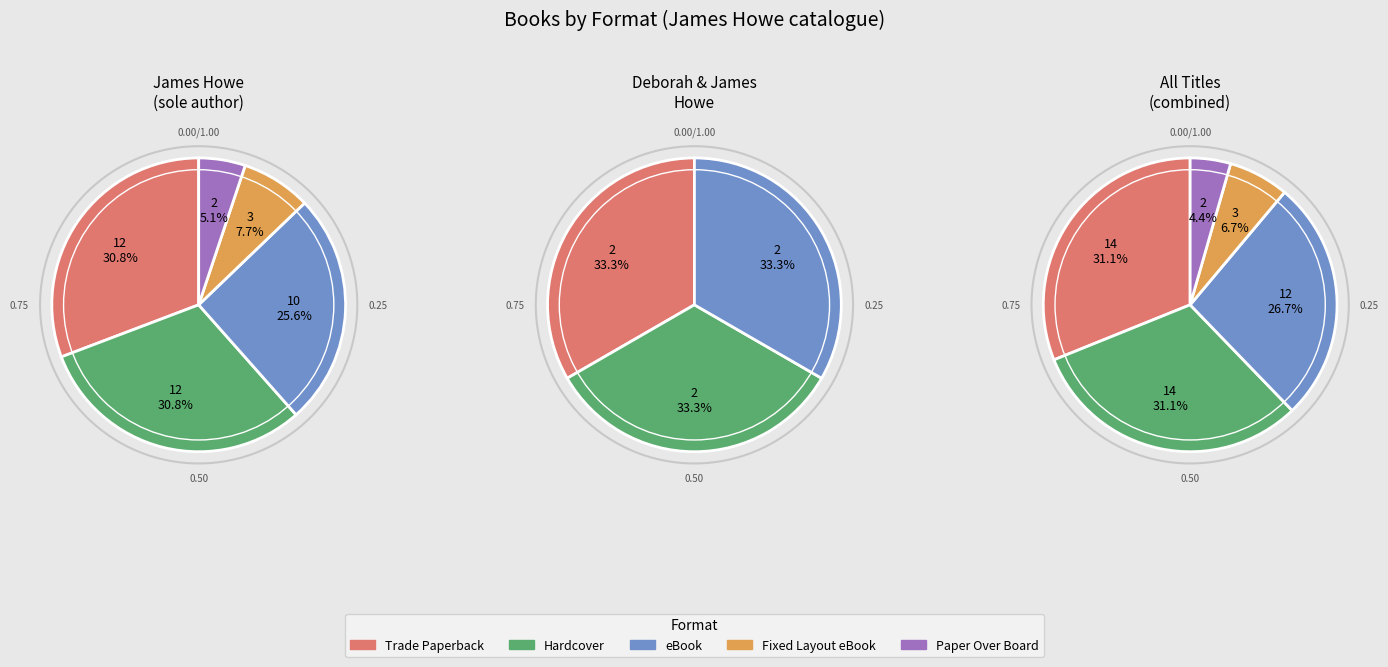

Is the sum of eBook and Trade Paperback greater than half?

Yes